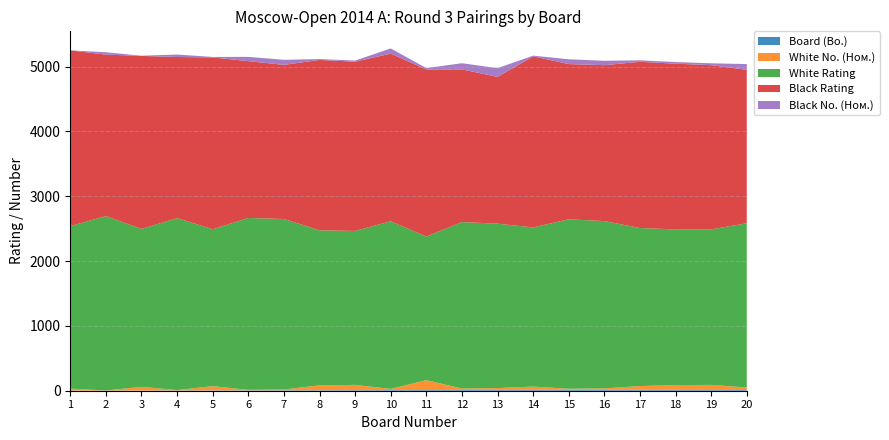

Reading left to right, what are all the values shown in this chart?

Board (Bo.): 1=1	2=2	3=3	4=4	5=5	6=6	7=7	8=8	9=9	10=10	11=11	12=12	13=13	14=14	15=15	16=16	17=17	18=18	19=19	20=20
White No. (Ном.): 1=32	2=2	3=57	4=6	5=65	6=8	7=12	8=75	9=81	10=18	11=152	12=22	13=28	14=50	15=16	16=20	17=55	18=69	19=71	20=30
White Rating: 1=2507	2=2690	3=2436	4=2653	5=2421	6=2651	7=2630	8=2392	9=2375	10=2586	11=2216	12=2568	13=2536	14=2456	15=2613	16=2581	17=2438	18=2402	19=2398	20=2534
Black Rating: 1=2710	2=2491	3=2669	4=2485	5=2651	6=2419	7=2378	8=2628	9=2611	10=2586	11=2577	12=2355	13=2264	14=2638	15=2395	16=2405	17=2564	18=2556	19=2534	20=2367
Black No. (Ном.): 1=1	2=36	3=3	4=38	5=7	6=66	7=78	8=13	9=17	10=80	11=21	12=95	13=135	14=11	15=74	16=68	17=23	18=25	19=29	20=88